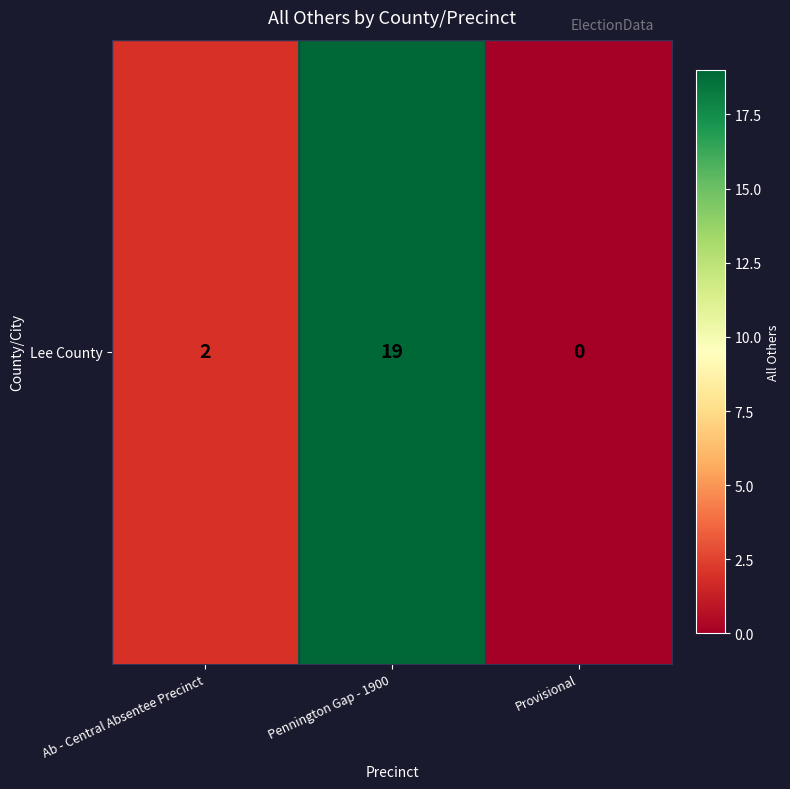

What is the change in value from Ab - Central Absentee Precinct to Pennington Gap - 1900?

+17